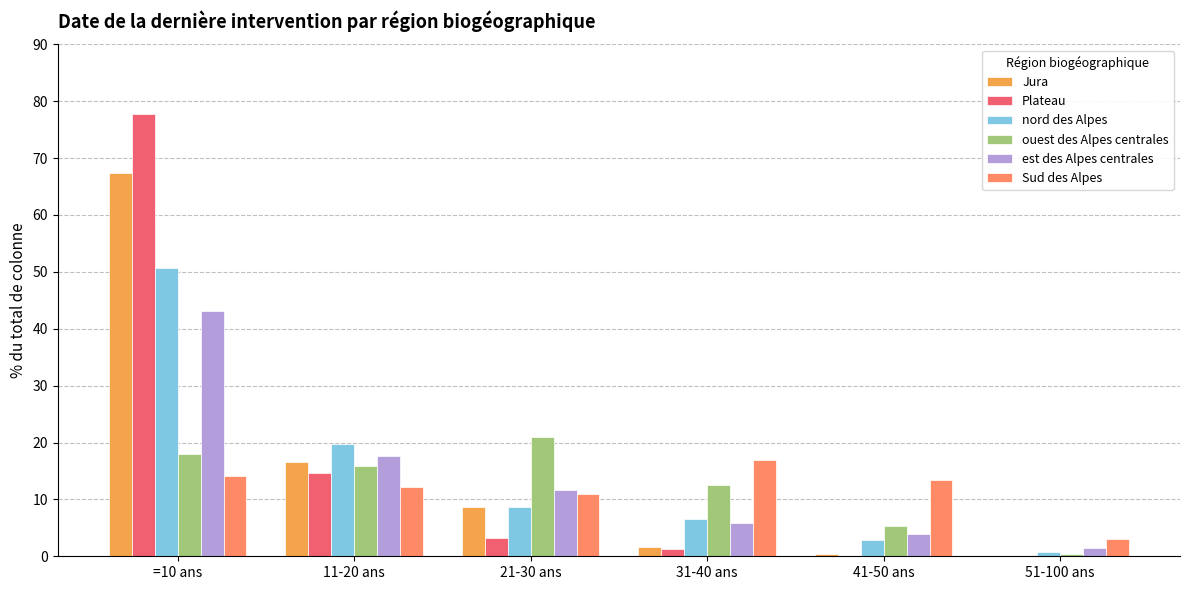

At which category is the sum across all series the highest?

=10 ans